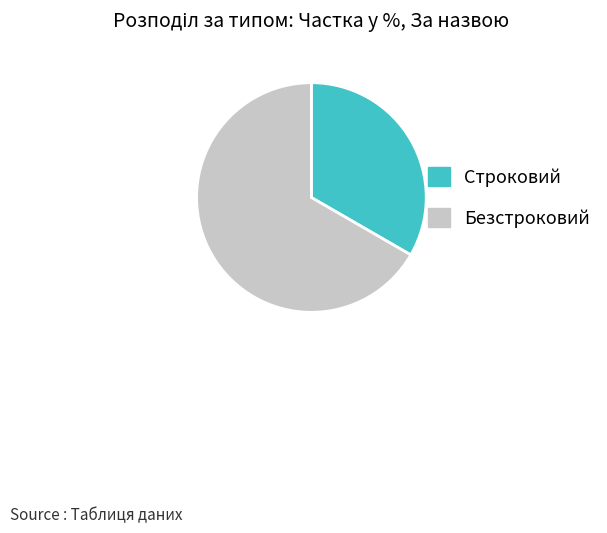

Is it true that Безстроковий is 67% of the pie?

True